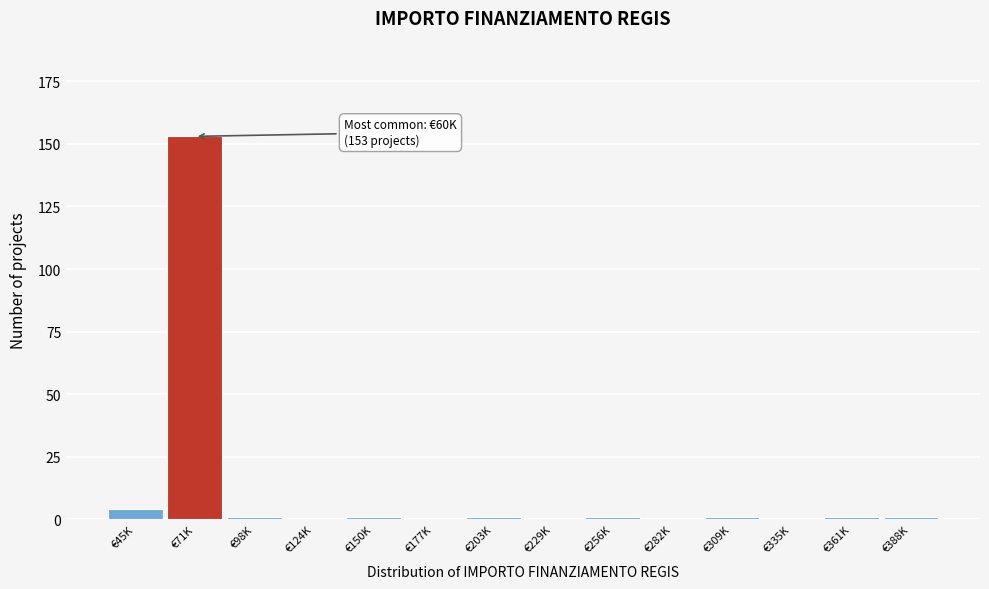

Reading left to right, extract all data points from this chart.

€45K=4	€71K=153	€98K=1	€124K=0	€150K=1	€177K=0	€203K=1	€229K=0	€256K=1	€282K=0	€309K=1	€335K=0	€361K=1	€388K=1